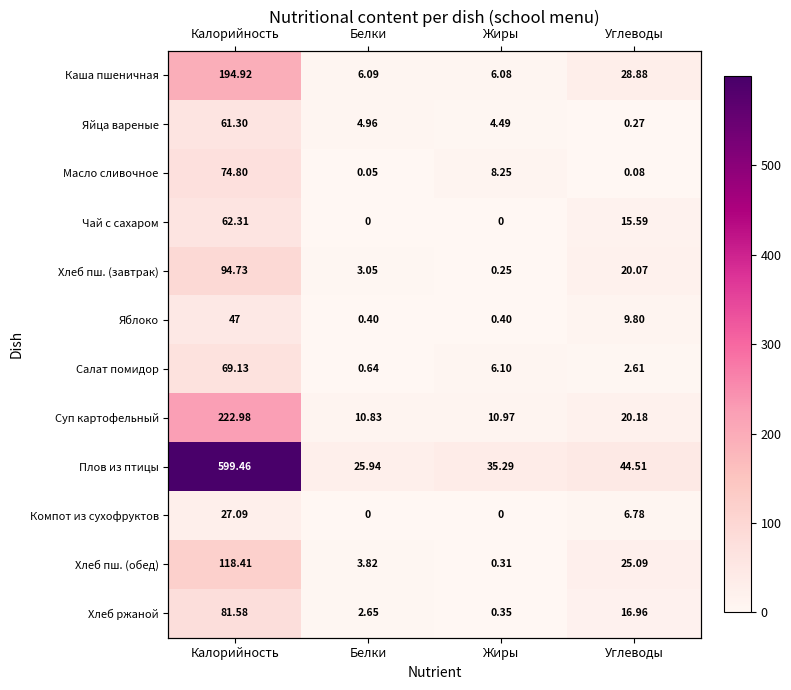

What is the sum of the Компот из сухофруктов values at Углеводы and Калорийность?

33.9